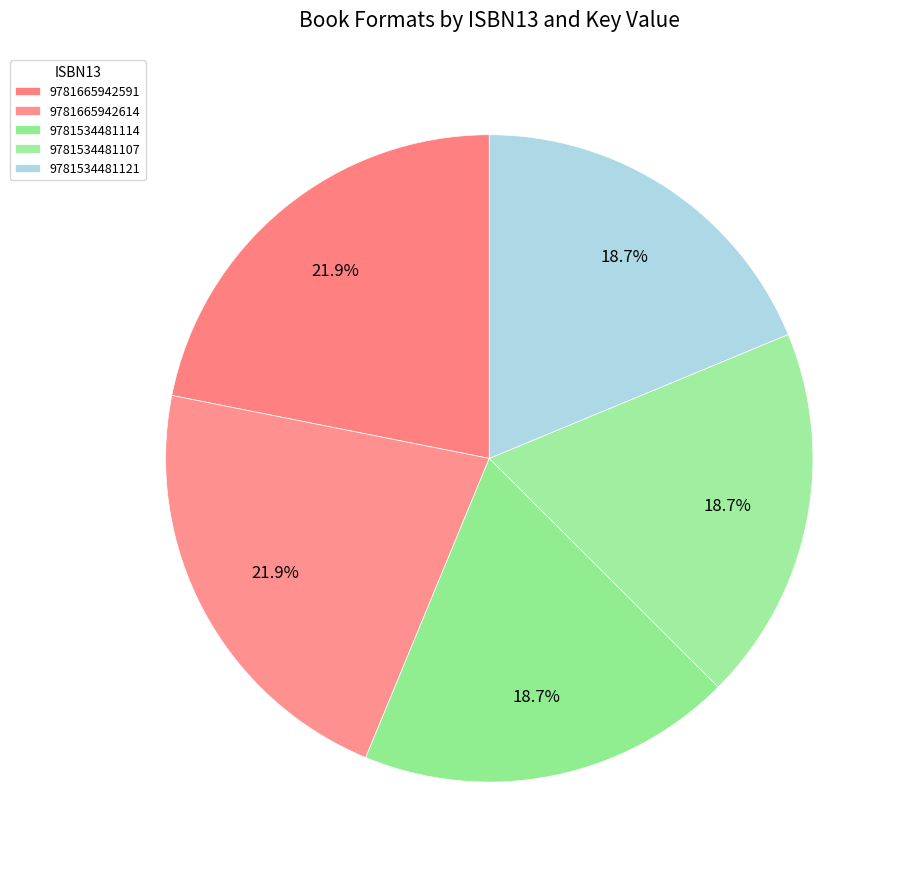

Count the number of slices in the pie.

5